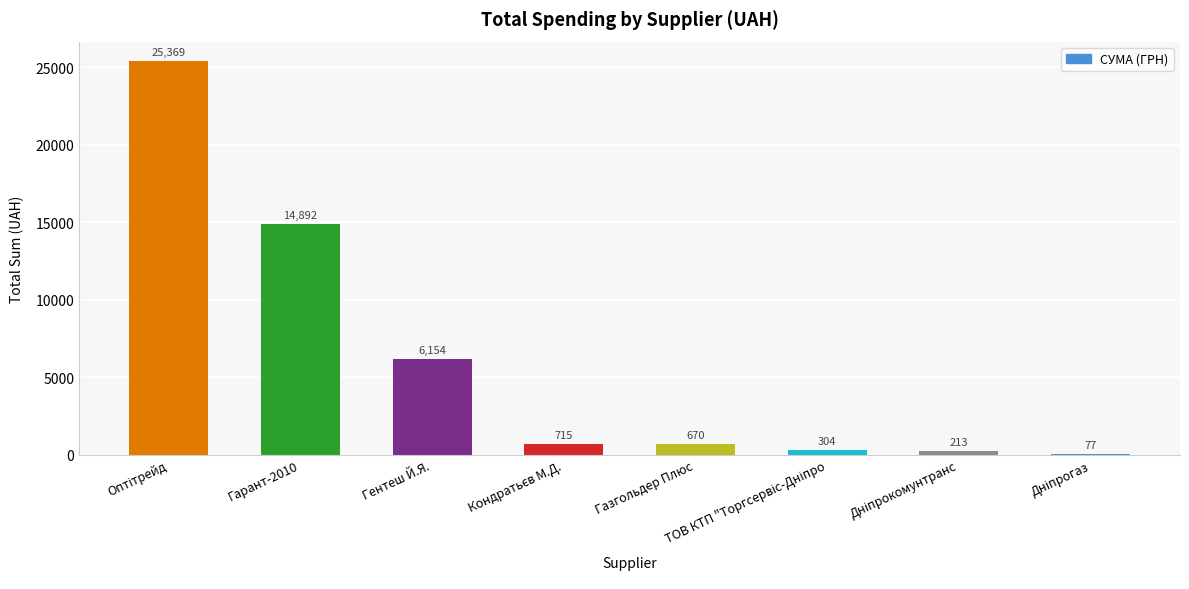

Count the number of categories in the chart.

8